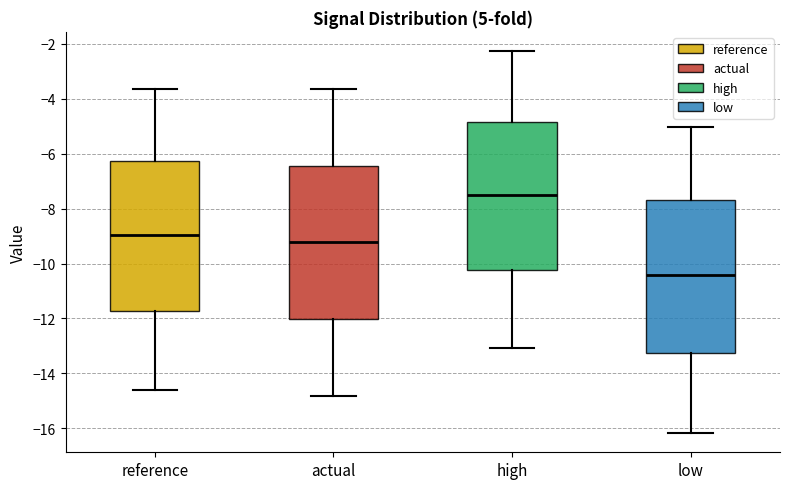

Reading left to right, transcribe this box plot: for each box, give where its median line is, the range the box spans, and where its two whiskers end, as read against the y-axis. The values are not printed on the chart, so give them approximately, as read against the axis.

reference: median -9.0, box -11.8 to -6.2, whiskers -14.6 to -3.6
actual: median -9.2, box -12.0 to -6.4, whiskers -14.8 to -3.6
high: median -7.6, box -10.2 to -4.8, whiskers -13.0 to -2.2
low: median -10.4, box -13.2 to -7.6, whiskers -16.2 to -5.0